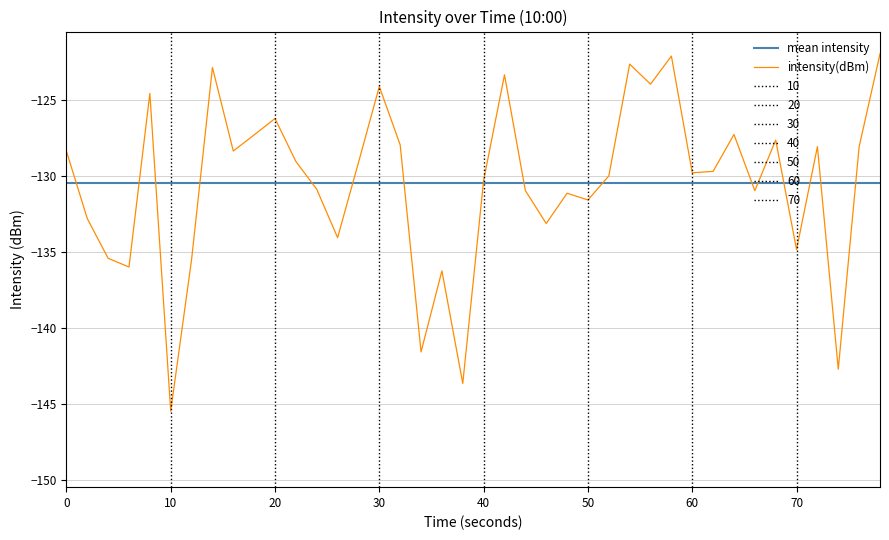

Is it true that the value at 16 is -215.6?

False